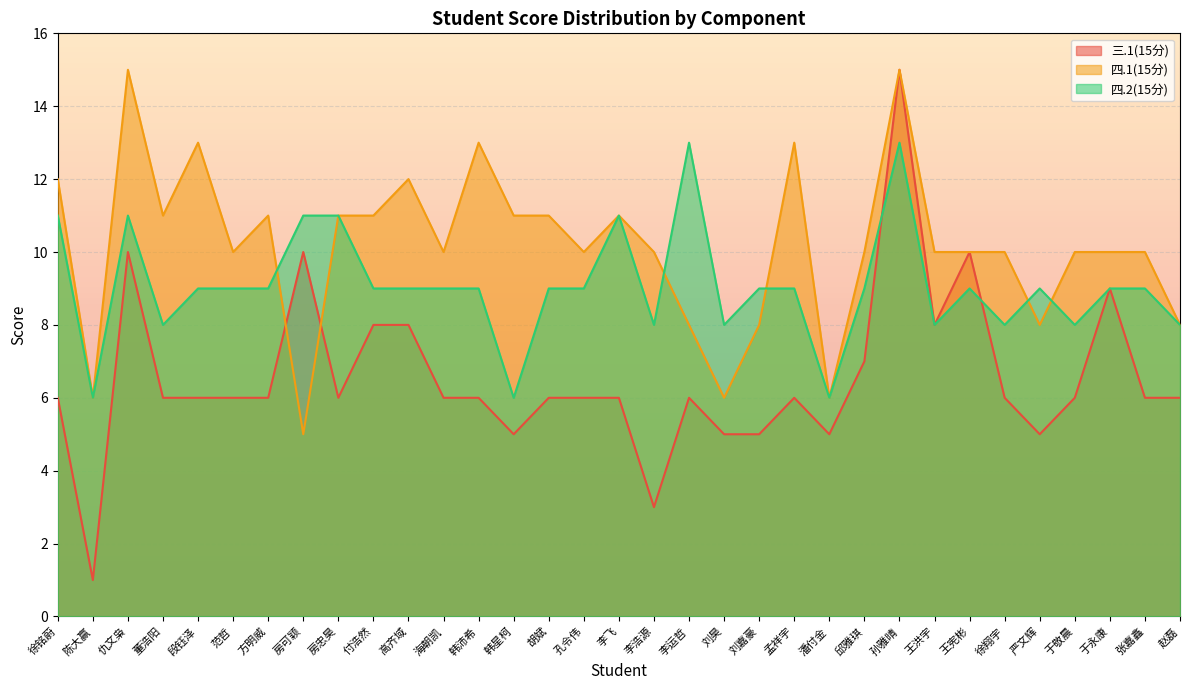

True or false: 四.1(15分) has a value of 17 at 于永康.

False